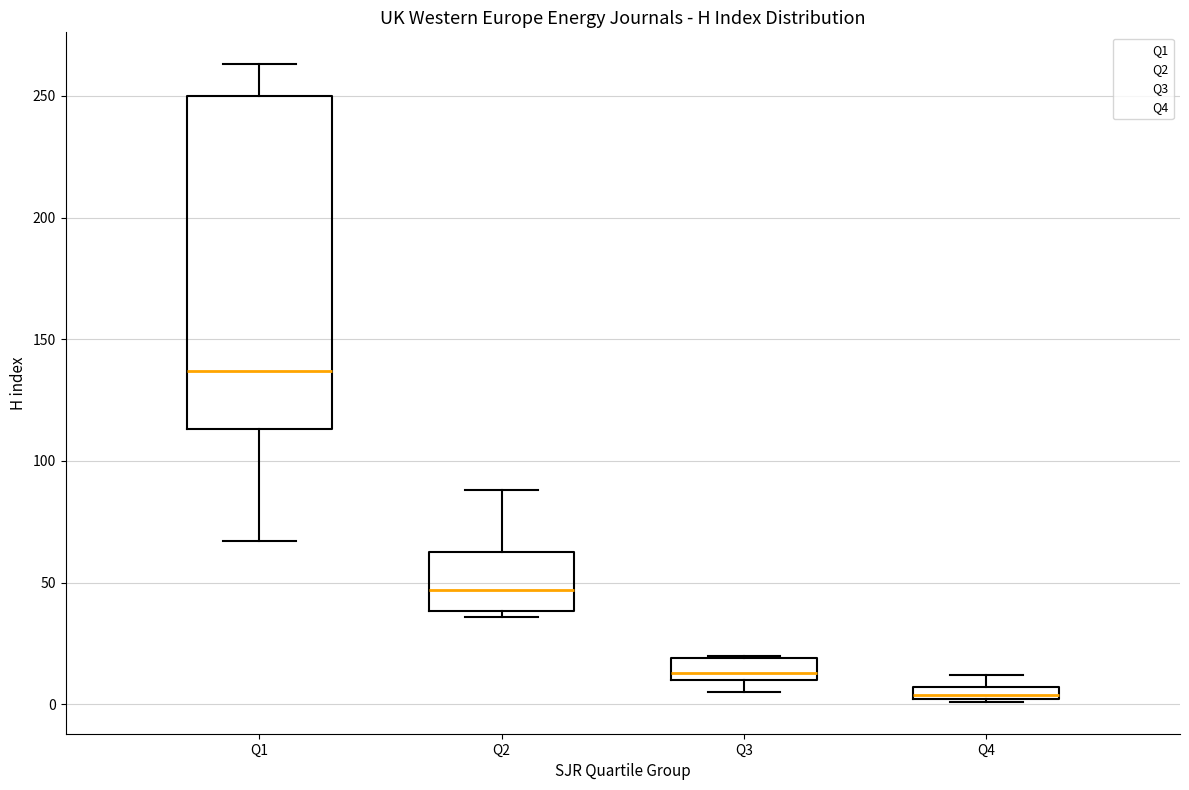

Comparing the boxes themselves (not the whiskers), which one is the tallest?

Q1